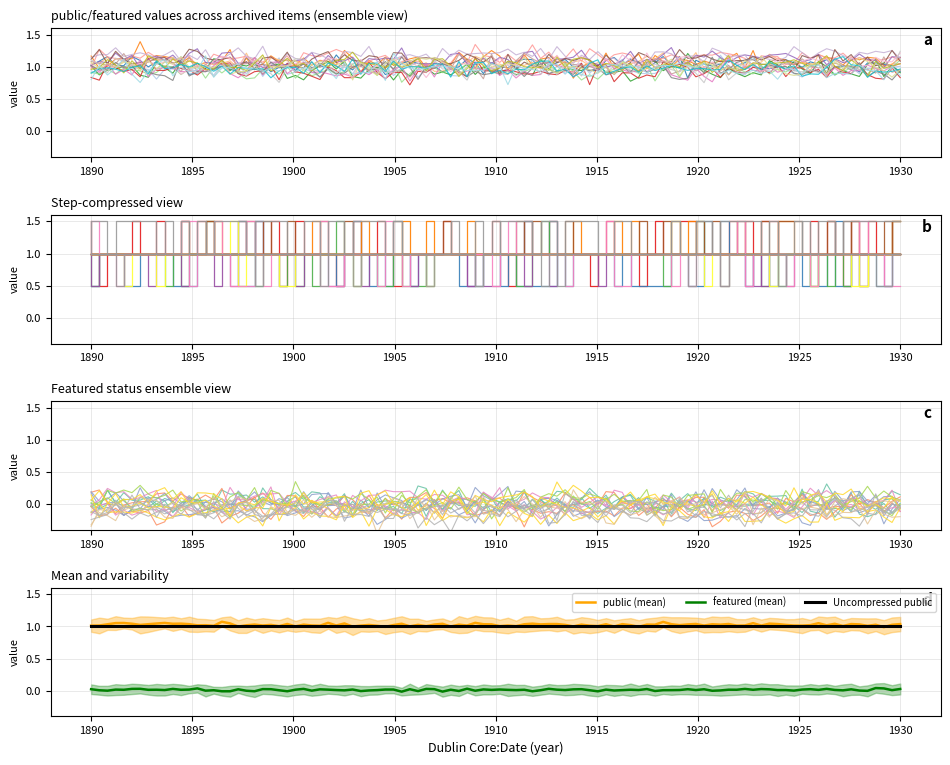

True or false: Uncompressed public and featured (mean) cross at least once.

False